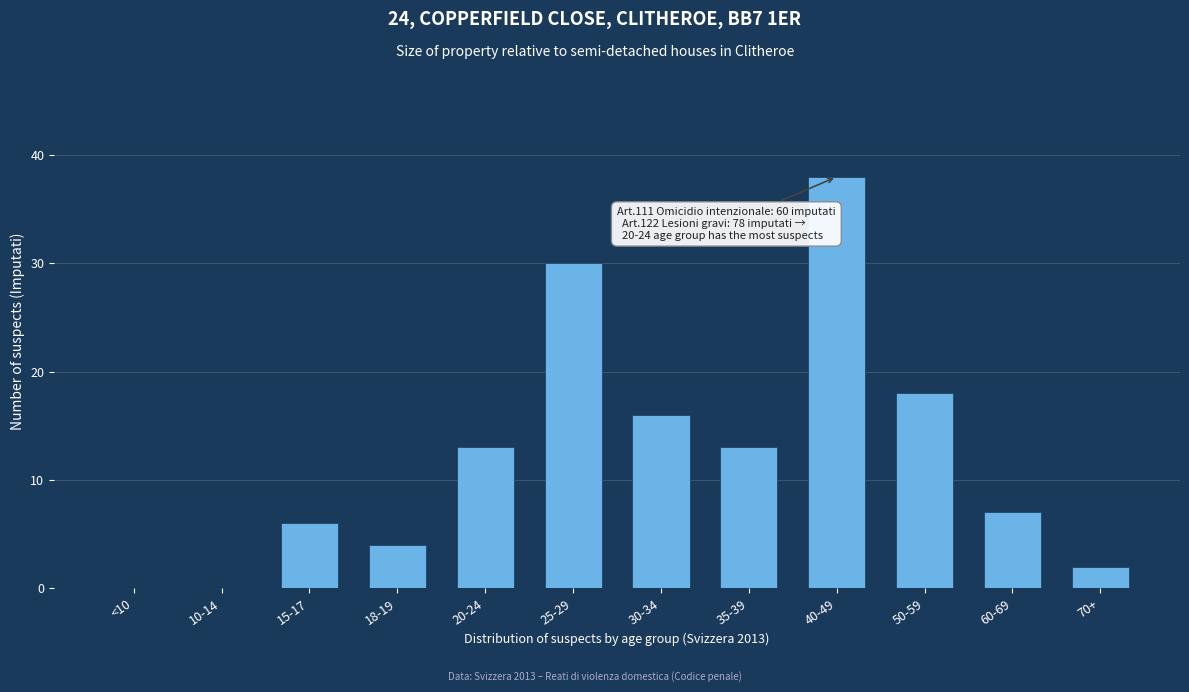

Reading left to right, what are all the values shown in this chart?

<10=0	10-14=0	15-17=6	18-19=4	20-24=13	25-29=30	30-34=16	35-39=13	40-49=38	50-59=18	60-69=7	70+=2